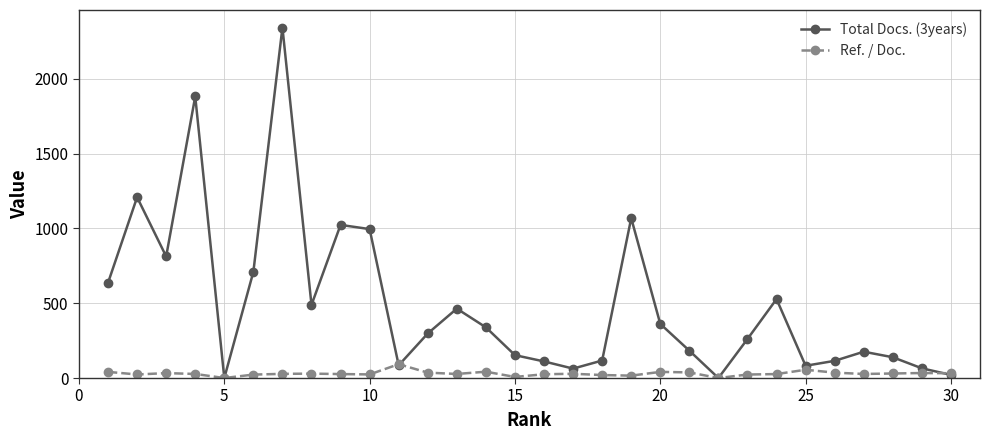

True or false: Total Docs. (3years) has more than 1 points higher than both neighbors.

True